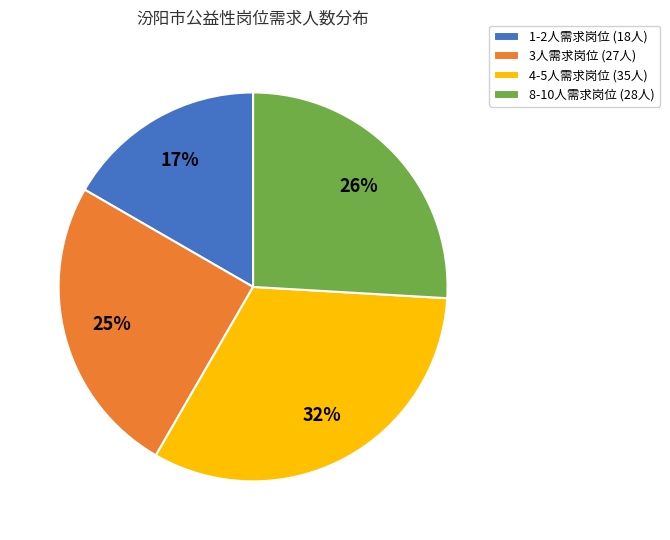

Which slice is the smallest?

1-2人需求岗位 (18人)